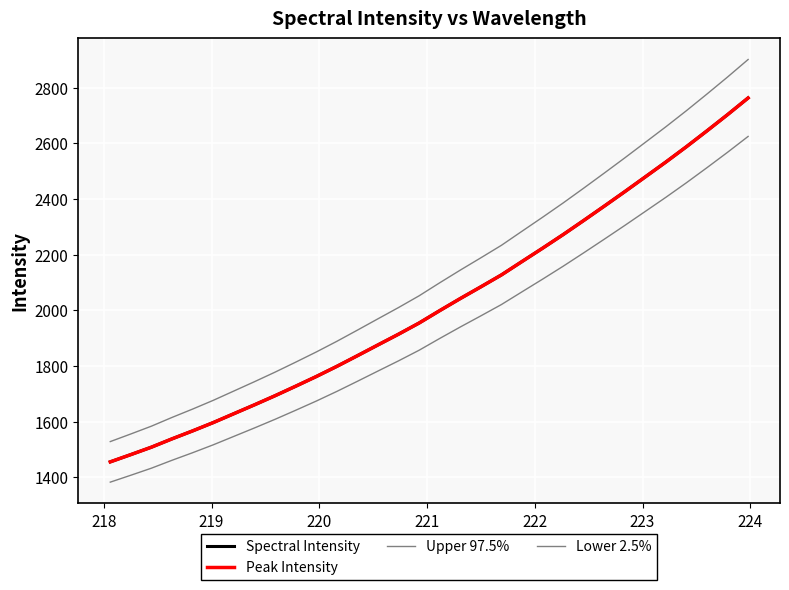

Is this an area chart (filled region under the line)?

No